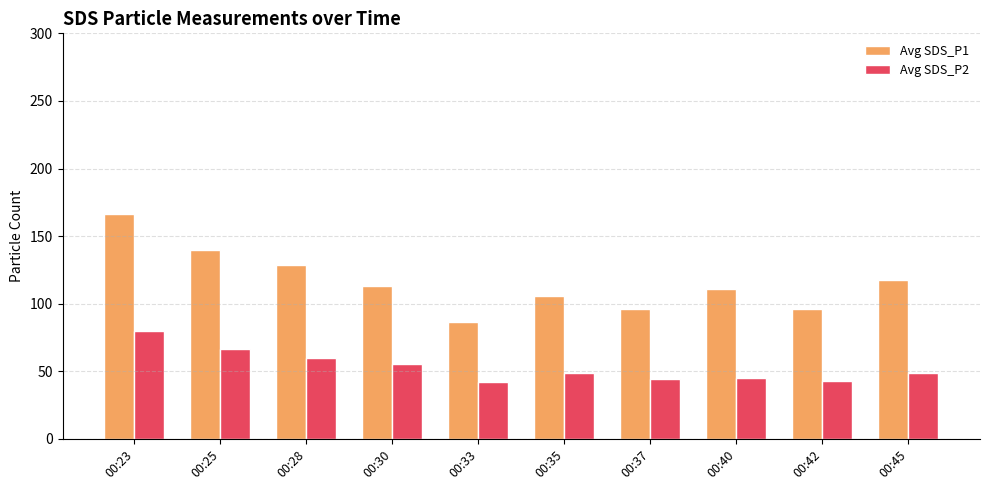

What is the value of the Avg SDS_P1 bar at the 10th from the left?

117.8